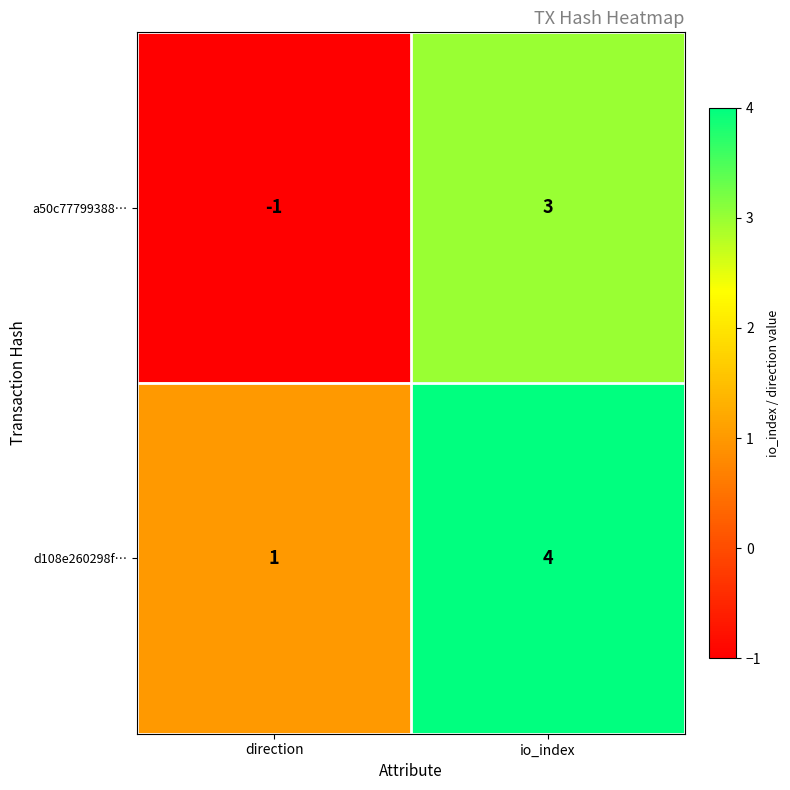

What is the difference between the maximum and minimum values in the a50c77799388… series?

4